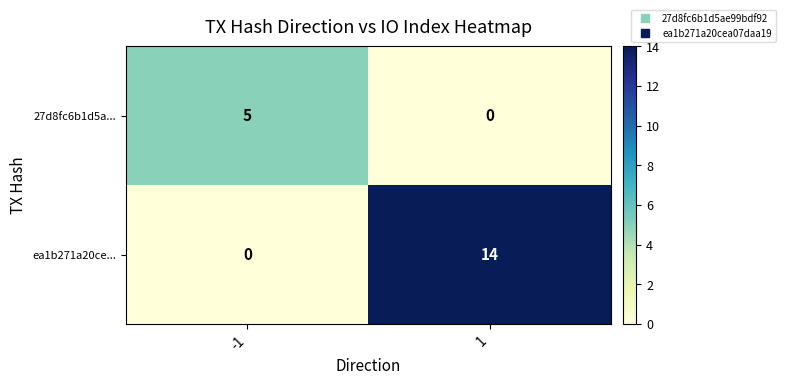

Reading left to right, what are all the values shown in this chart?

27d8fc6b1d5a...: -1=5	1=0
ea1b271a20ce...: -1=0	1=14